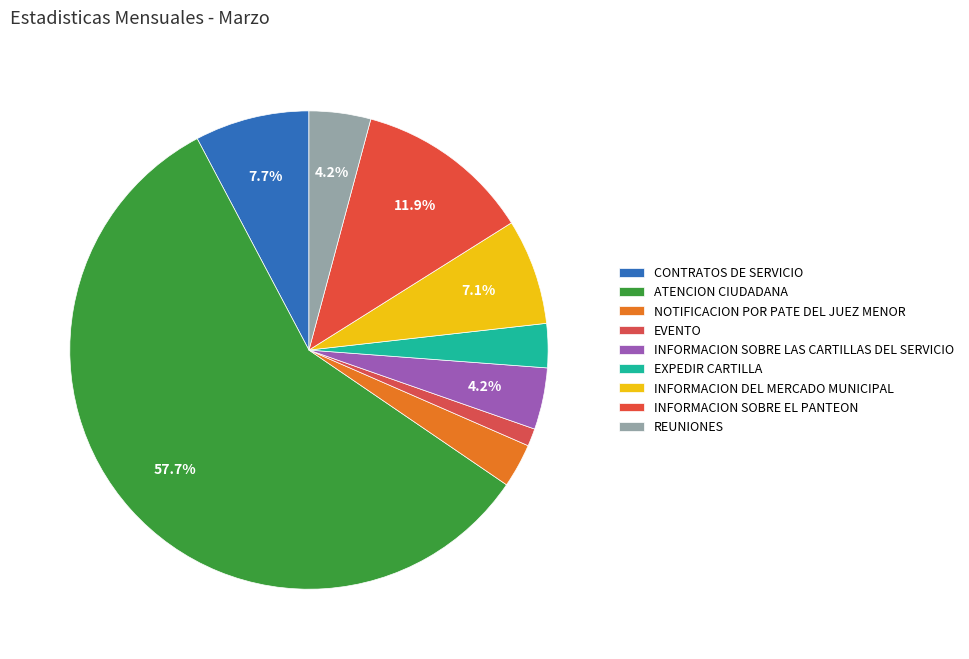

Which slice represents more than half of the pie?

ATENCION CIUDADANA